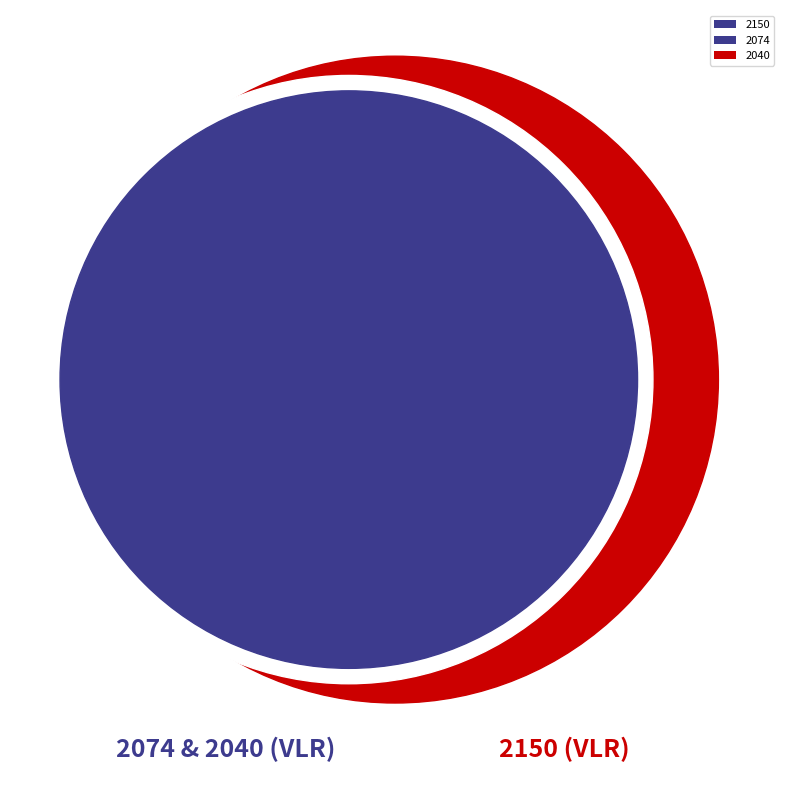

Does 2074 account for over 50% of the chart?

No